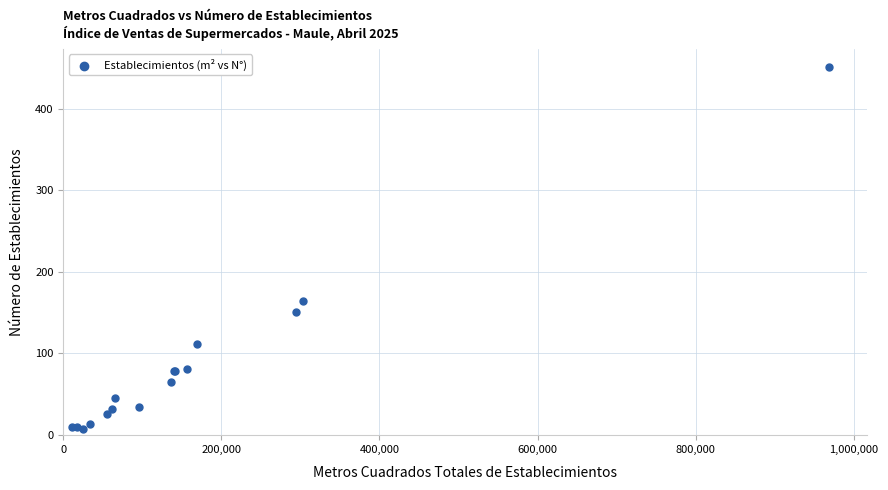

What Y value in the scatter plot is closest to 229?

164